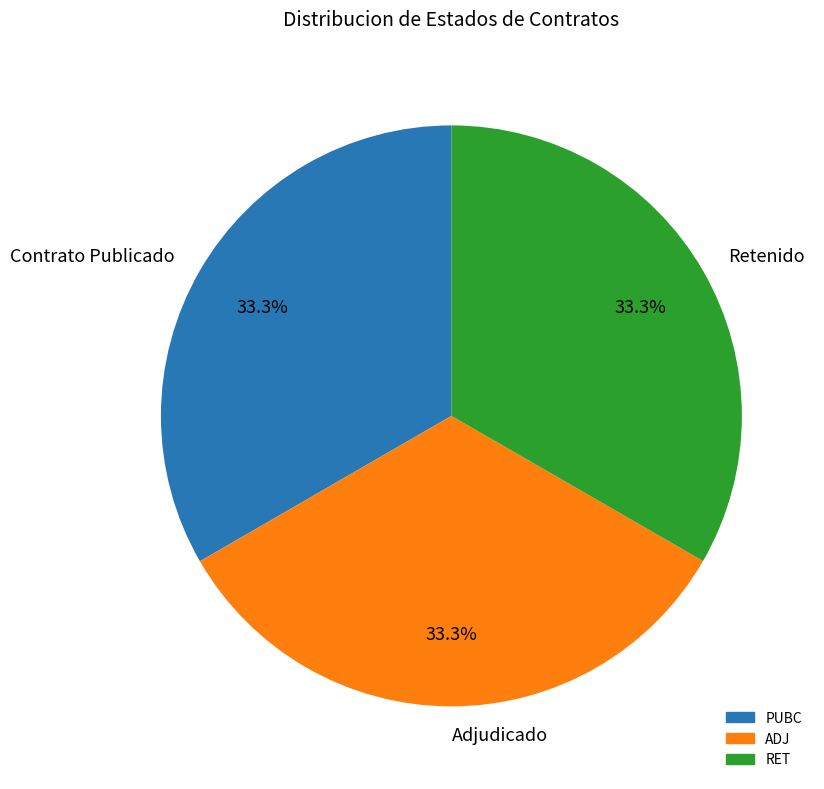

How many slices are in this pie chart?

3